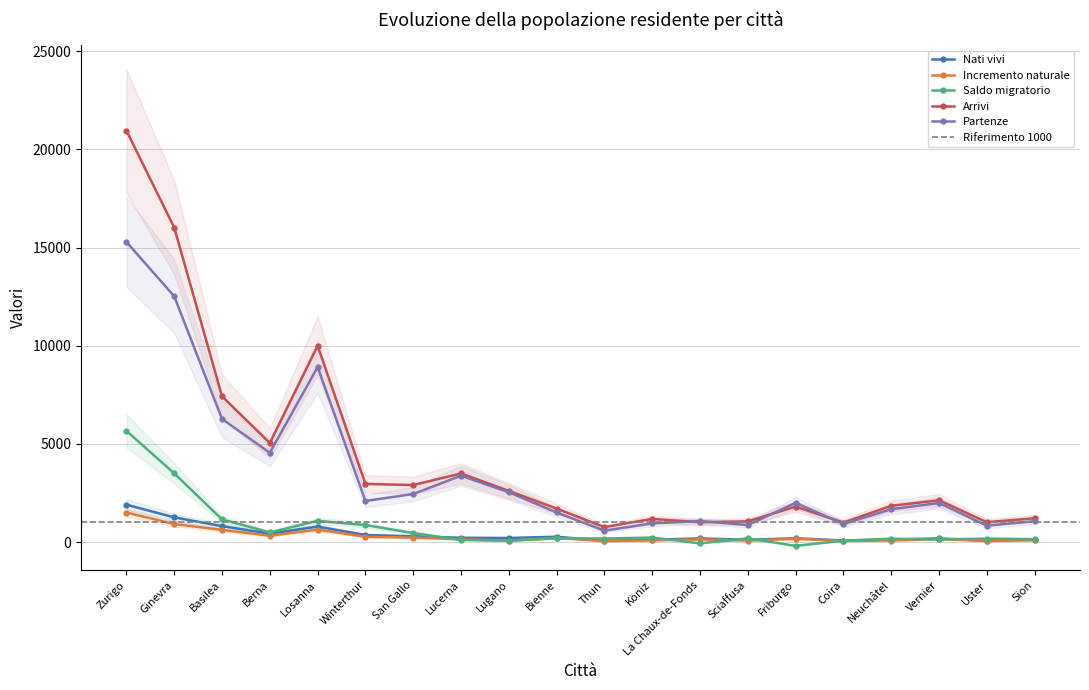

The Nati vivi series shows 38 at Neuchâtel. True or false?

False